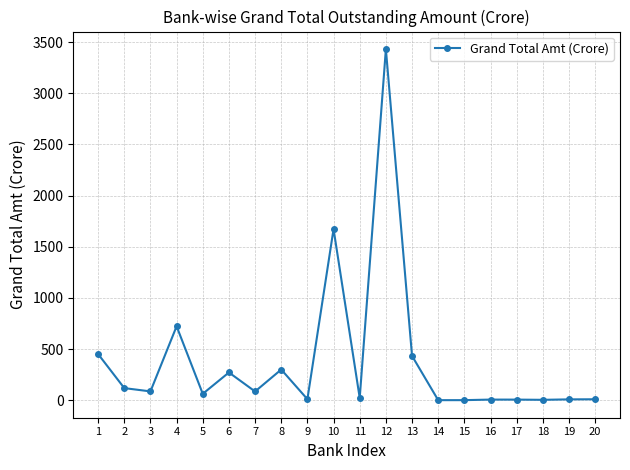

Count the number of categories in the chart.

20